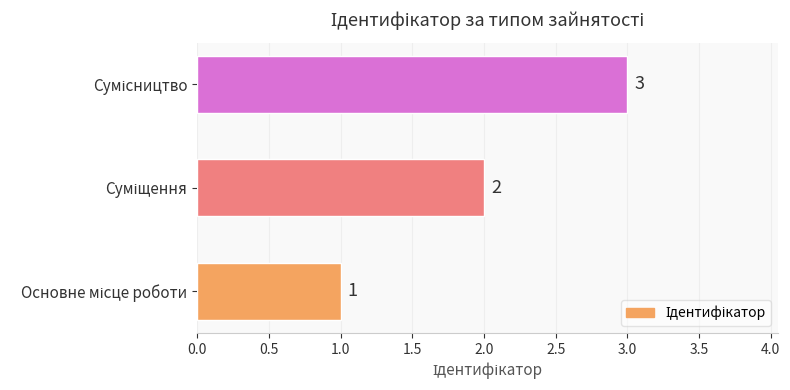

What is the sum of all values?

6